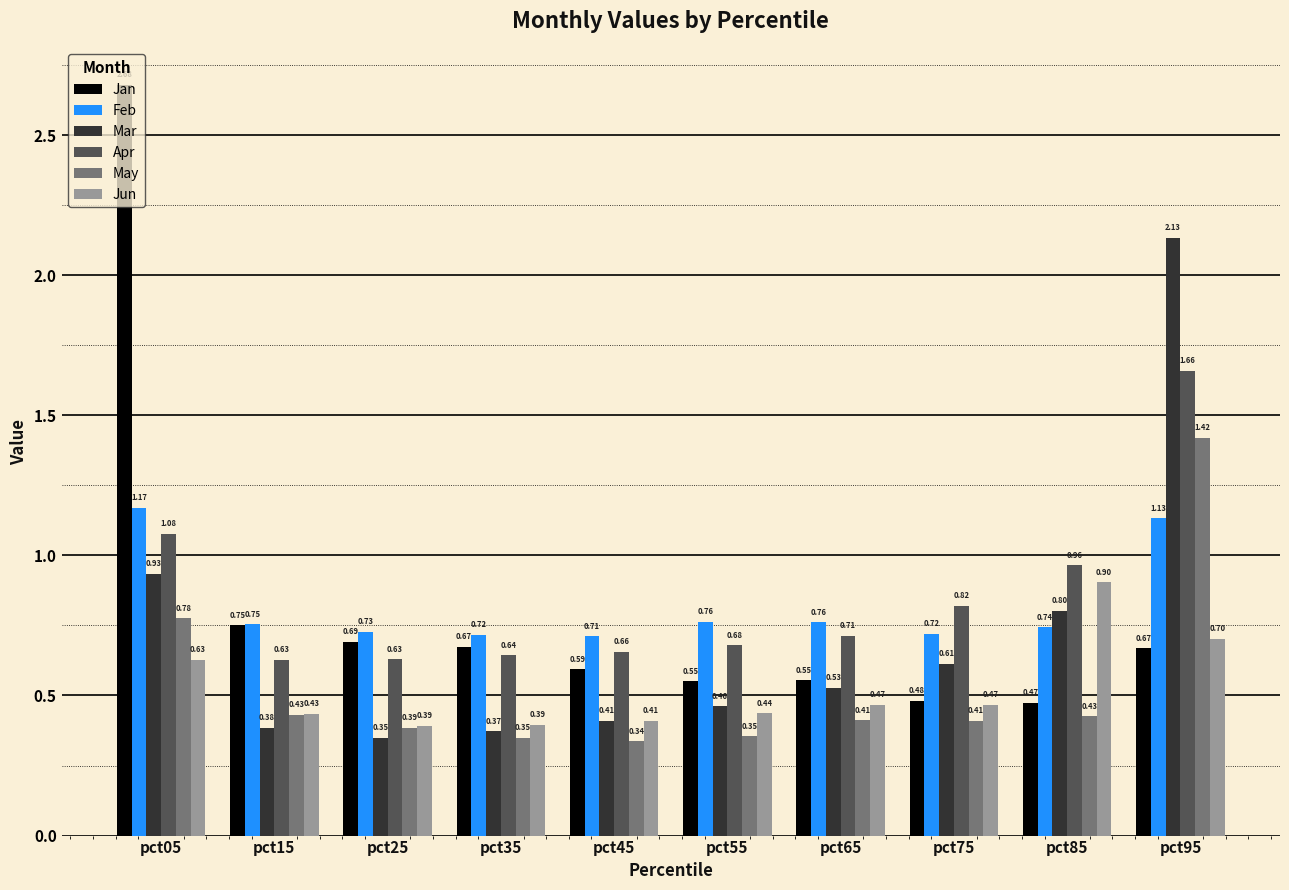

How many distinct data groups are displayed?

6